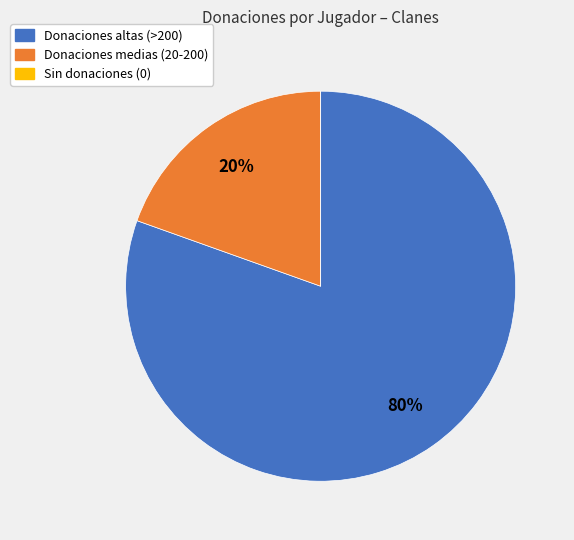

Is there a majority slice in this chart?

Yes